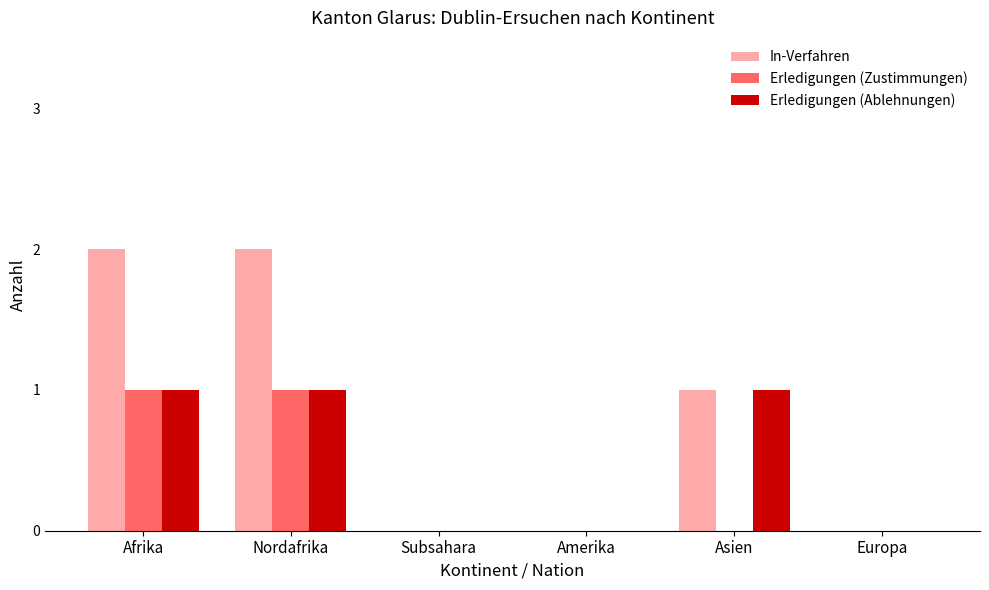

What is the total value across all series at Asien?

2